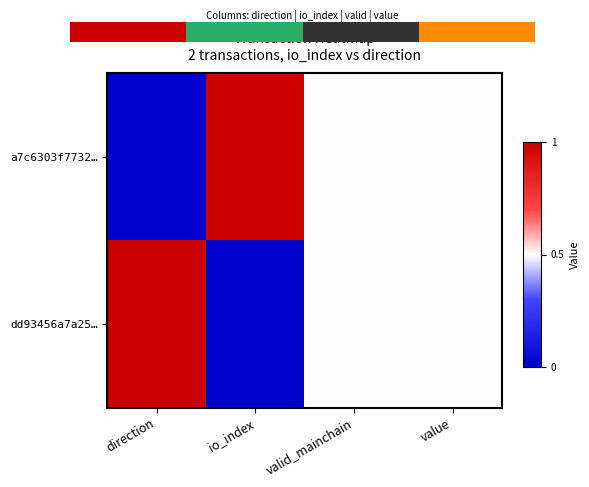

Is it true that dd93456a7a25… equals 0.5 at valid_mainchain?

True